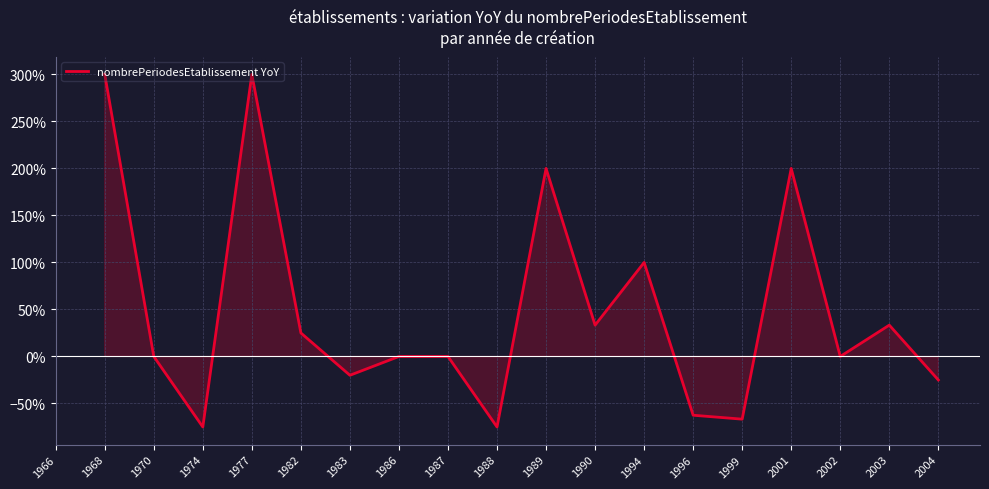

What is the value of the 7th point from the left?

-0.2